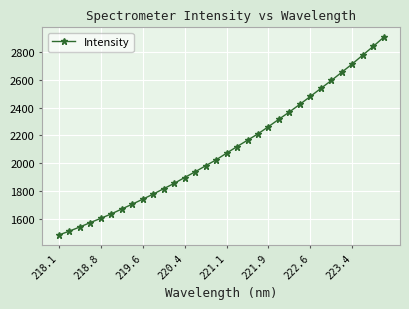

What is the value of the 29th point from the left?

2715.3